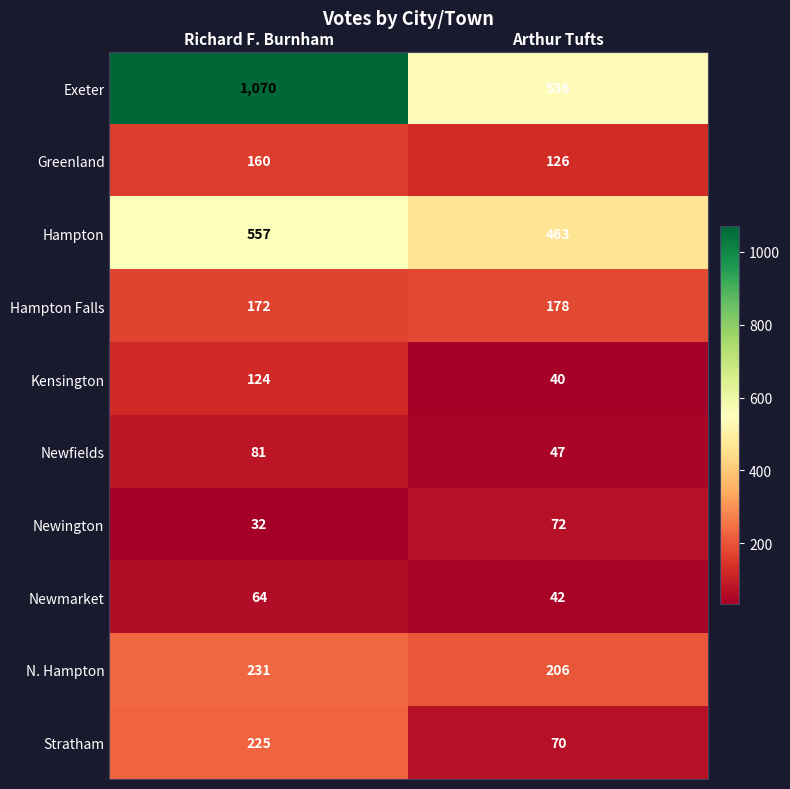

What is the sum of the Newfields values at Arthur Tufts and Richard F. Burnham?

128